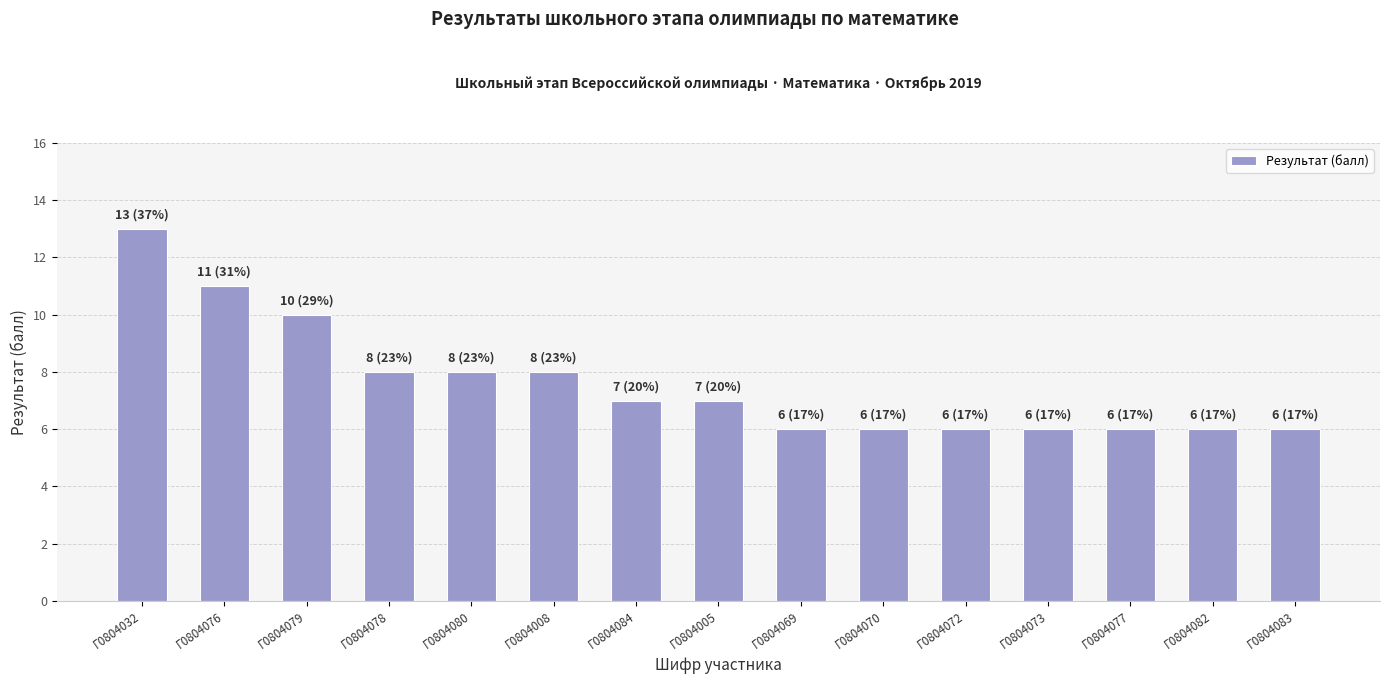

Reading right to left, list all the values displayed in this chart.

Г0804083=6	Г0804082=6	Г0804077=6	Г0804073=6	Г0804072=6	Г0804070=6	Г0804069=6	Г0804005=7	Г0804084=7	Г0804008=8	Г0804080=8	Г0804078=8	Г0804079=10	Г0804076=11	Г0804032=13